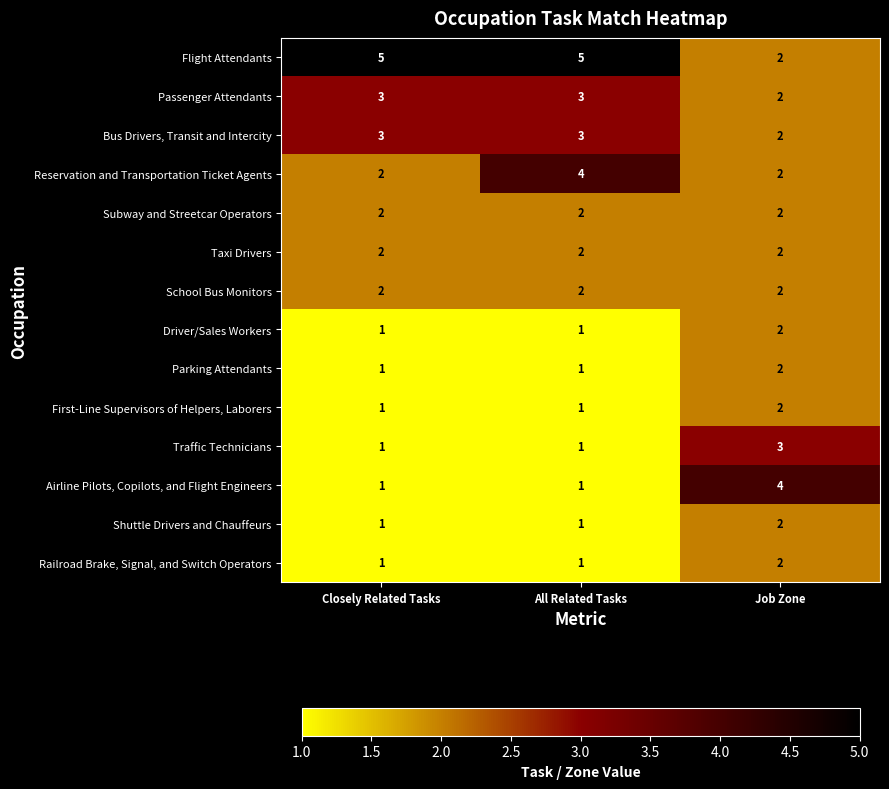

Between Closely Related Tasks and All Related Tasks, which series saw the biggest shift?

Reservation and Transportation Ticket Agents